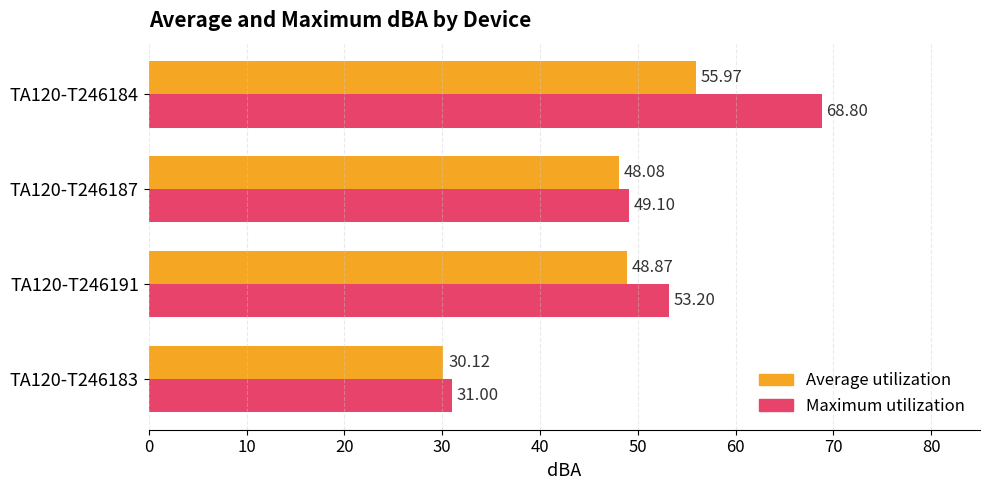

Which series has the largest total across all categories?

Maximum utilization